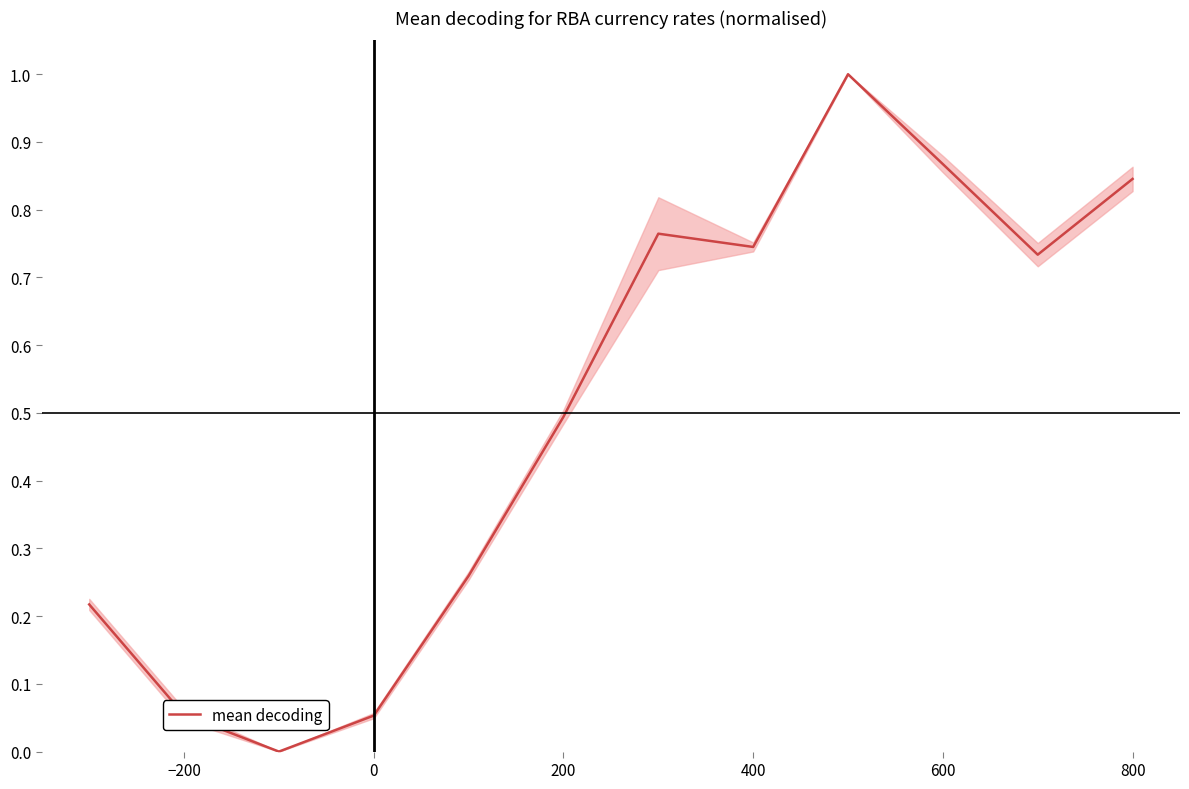

How many distinct data groups are displayed?

1